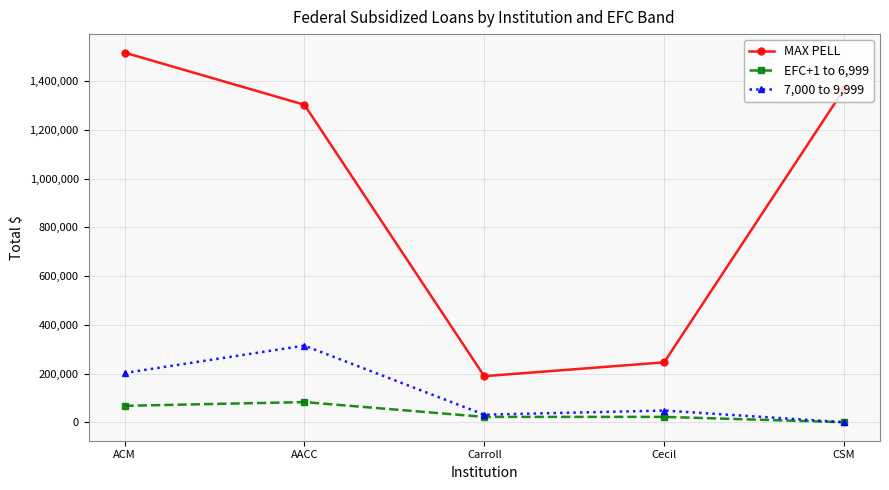

How many interior local valleys does the 7,000 to 9,999 series have?

1